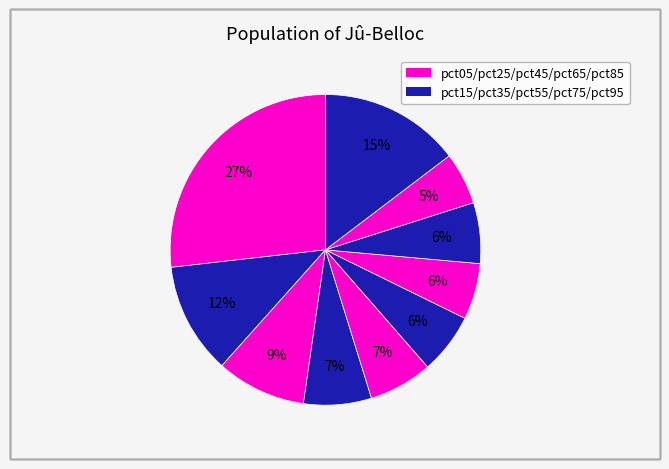

Rank the categories by value from lowest to highest.

pct85, pct65, pct55, pct75, pct45, pct35, pct25, pct15, pct95, pct05